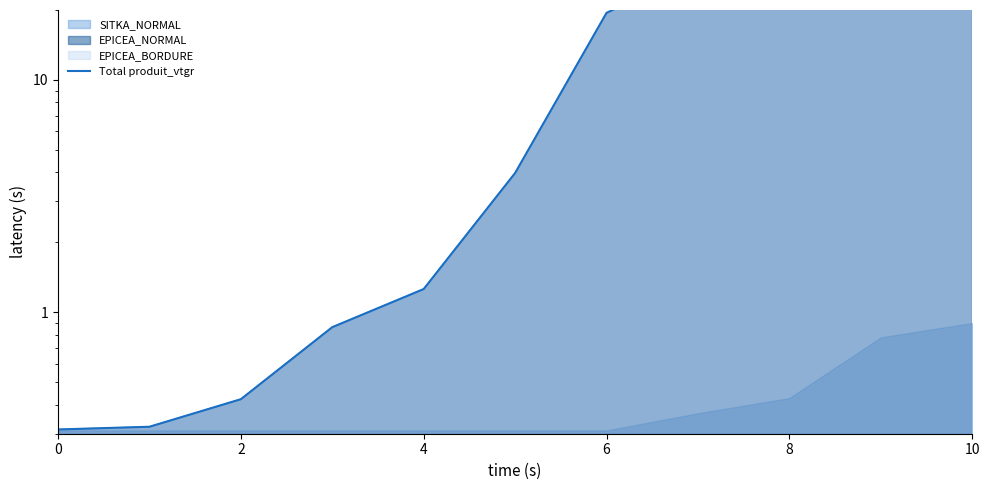

What is the value of the 5th point from the left?

1.3